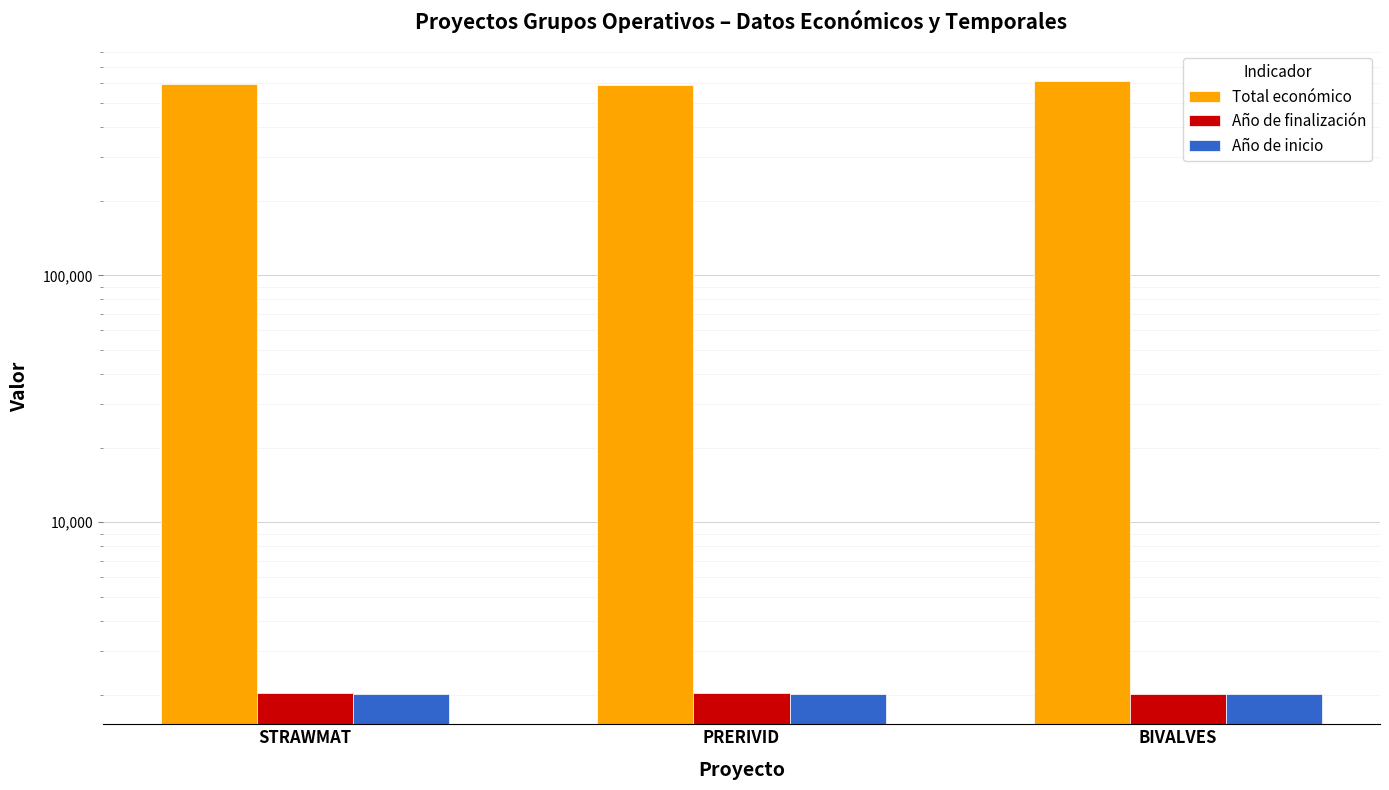

What position from the right is BIVALVES?

1